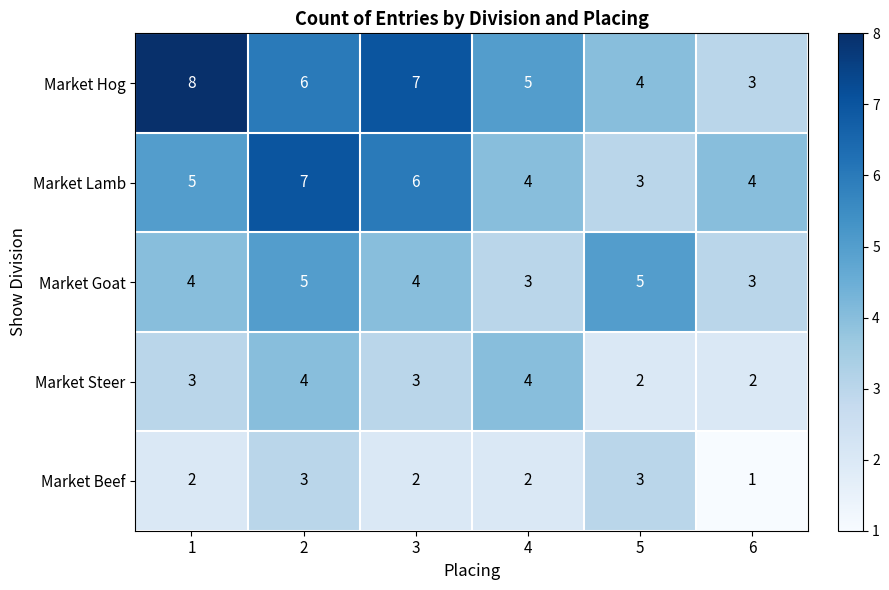

Which series has the widest spread of values?

Market Hog